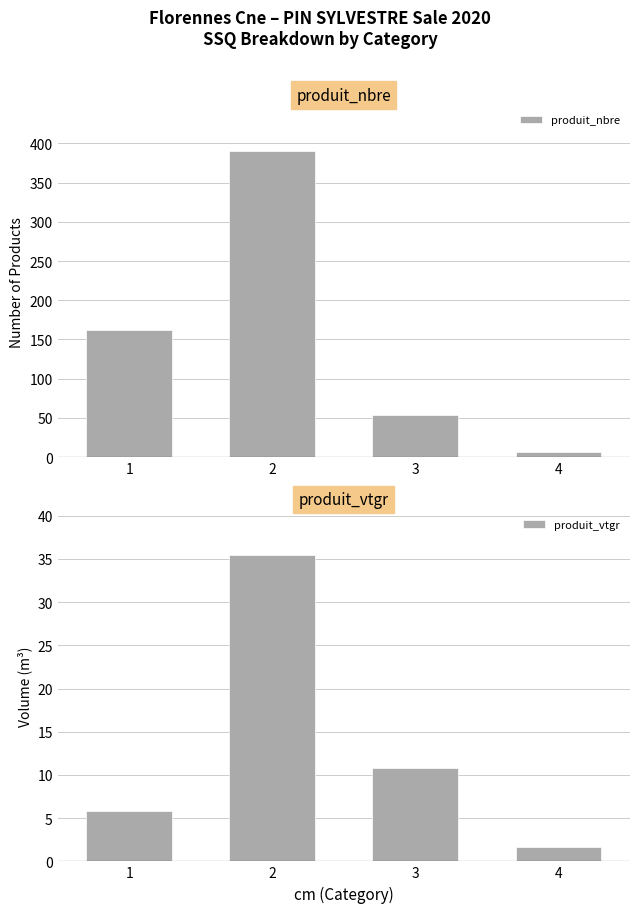

Is it true that produit_vtgr equals 4.2 at 3?

False